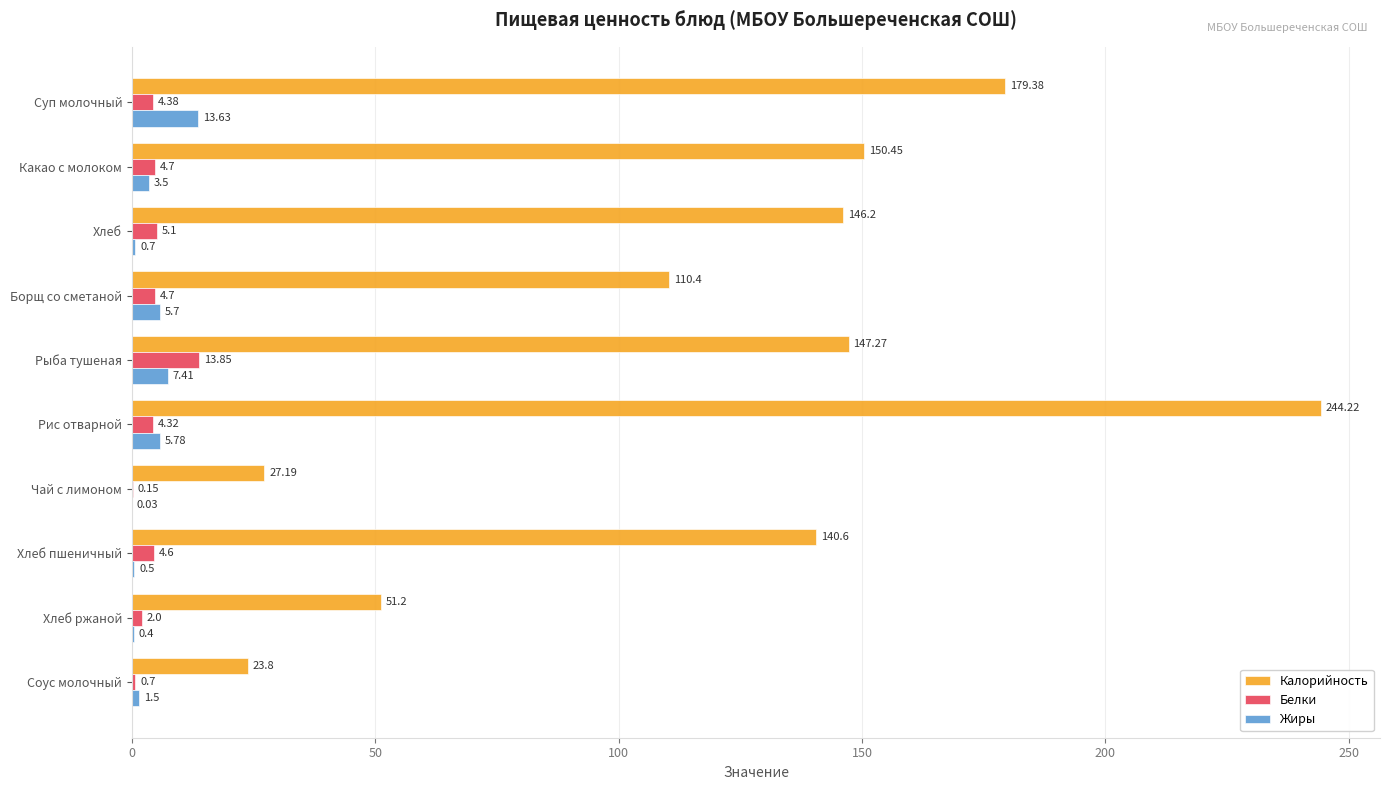

What is the greatest value displayed?

244.2